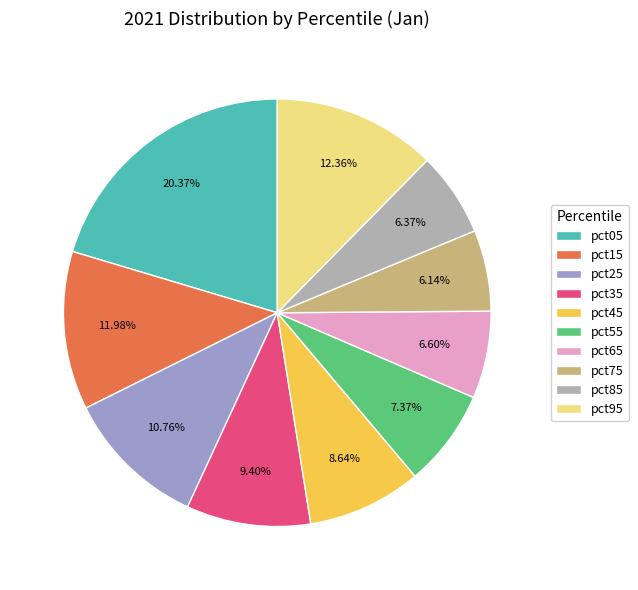

Which has a higher value, pct25 or pct85?

pct25